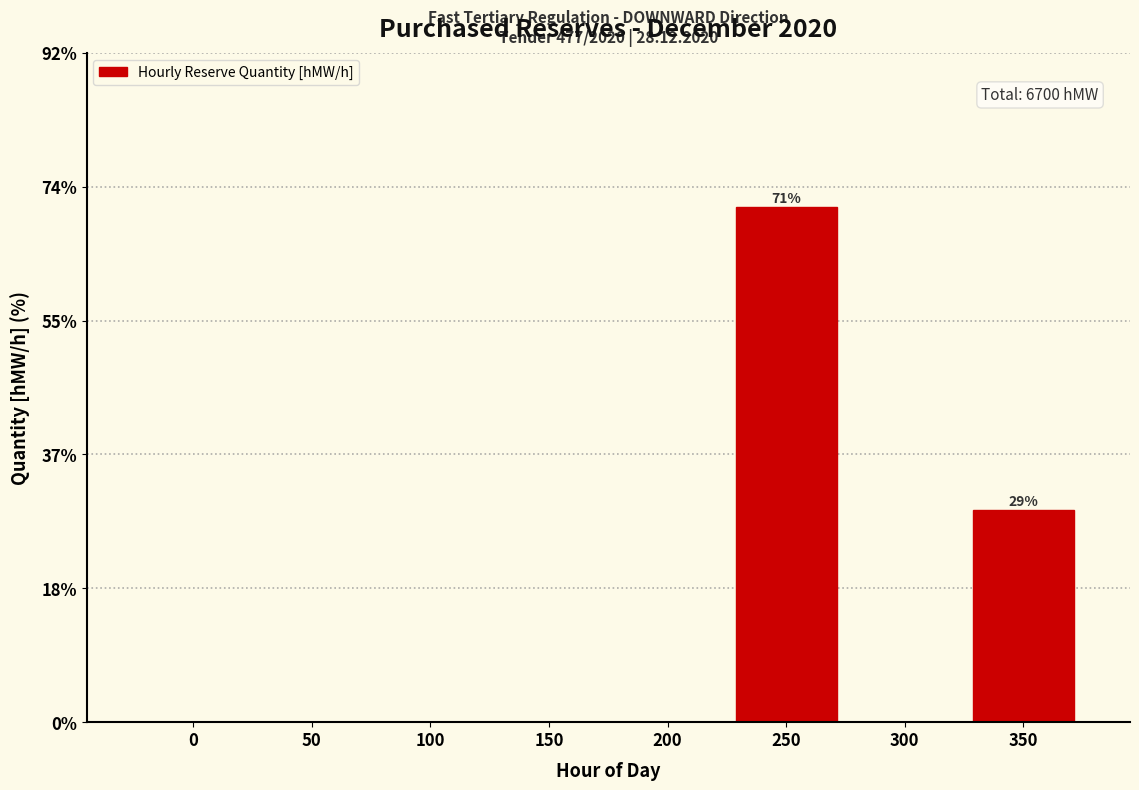

Reading left to right, transcribe all the data shown in this chart.

0=0.0	50=0.0	100=0.0	150=0.0	200=0.0	250=70.8	300=0.0	350=29.2